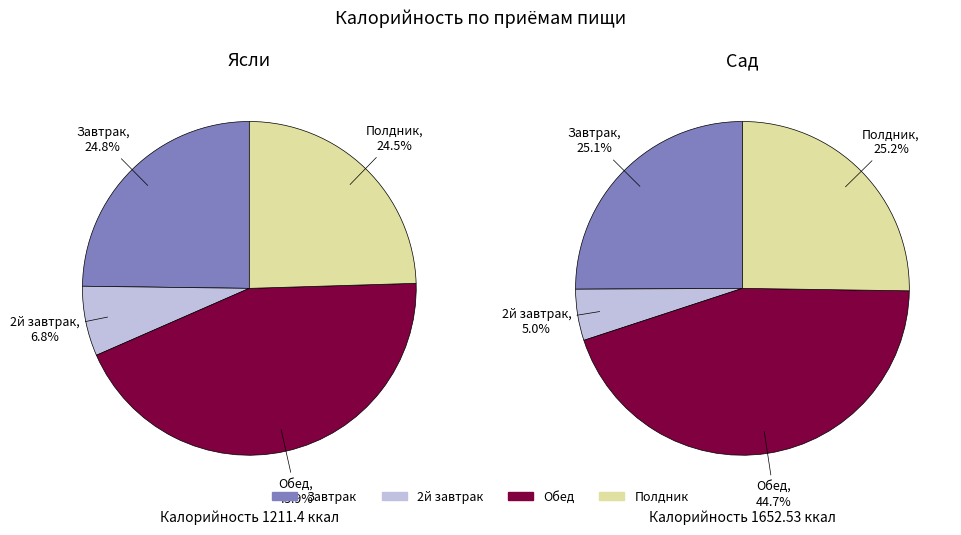

How much of the chart is everything except Завтрак?

75.2%